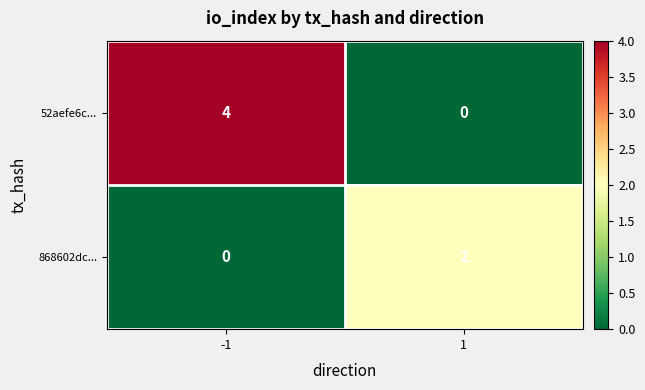

What is the difference between the highest and lowest values at 1?

2